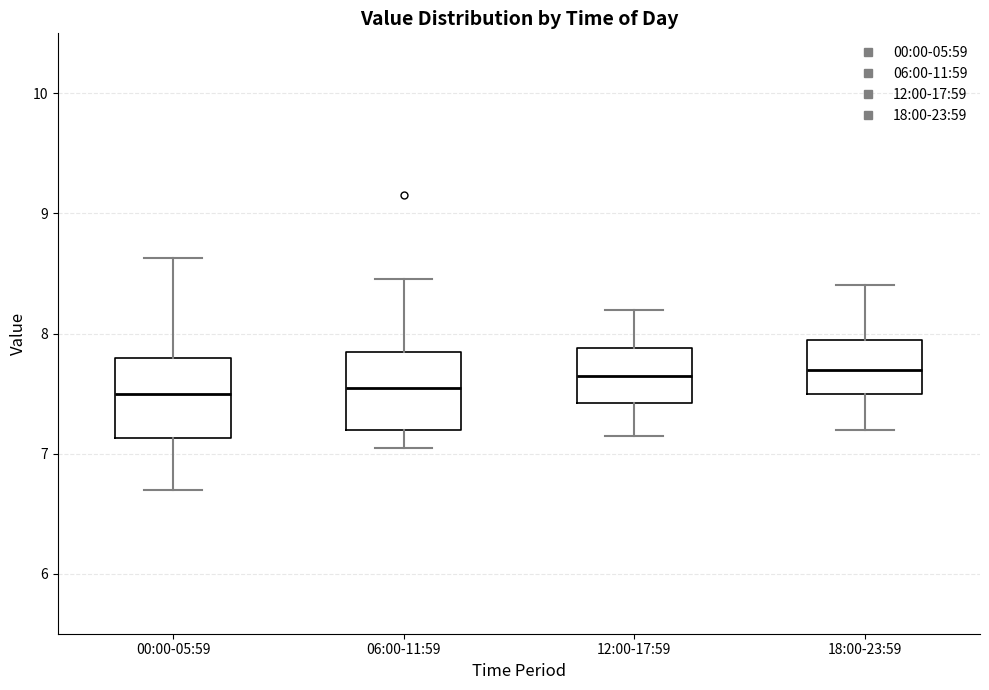

Where does the median line of the box for 12:00-17:59 sit on the y-axis? The values are not printed on the chart, so give them approximately, as read against the axis.

7.7